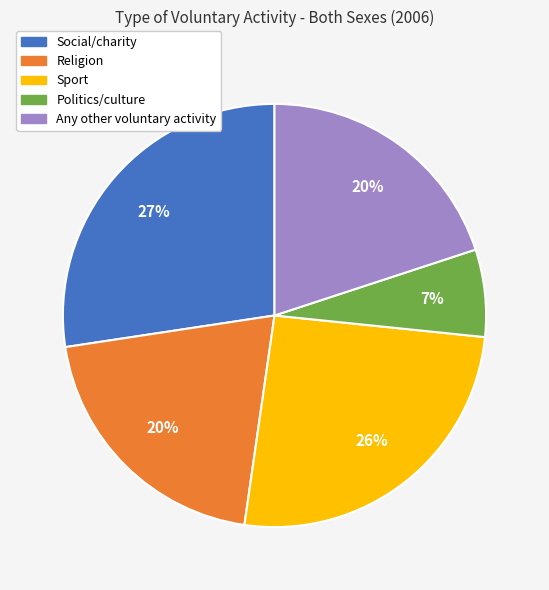

True or false: Any other voluntary activity accounts for 20% of the total.

True